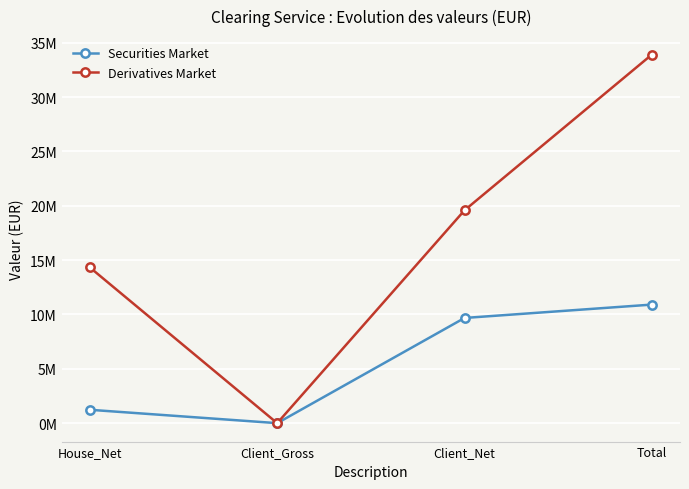

Is the value of Derivatives Market at Total greater than the value of Securities Market at Total?

Yes